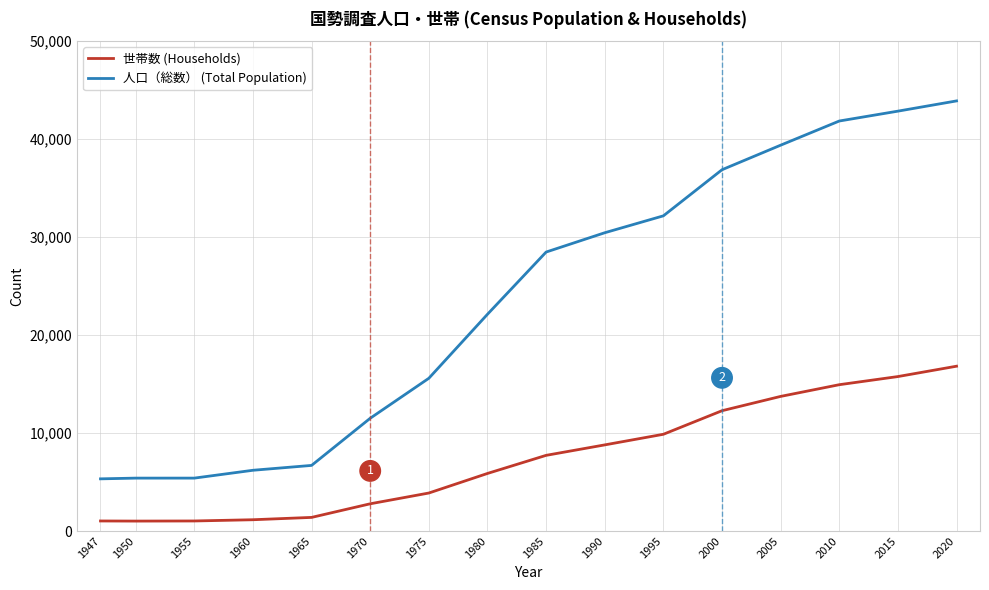

True or false: 世帯数 (Households) and 人口（総数） (Total Population) intersect in this chart.

False